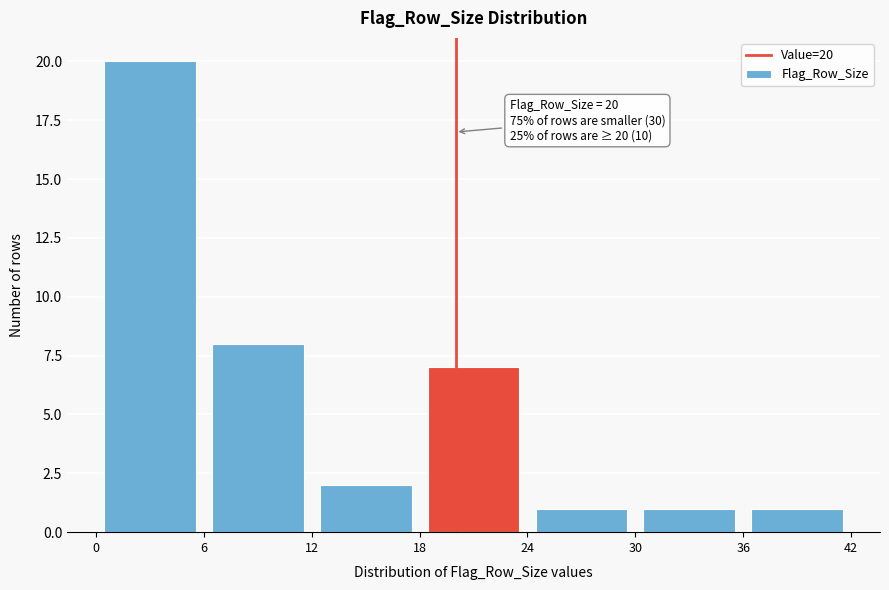

Which range on the x-axis has the tallest bar?

0 to 6